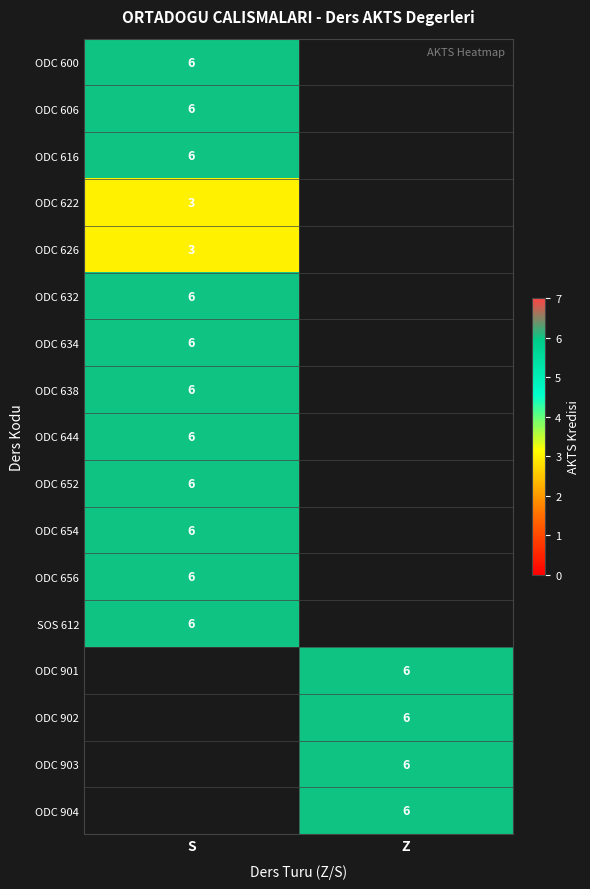

True or false: ODC 616 has a value of 9 at S.

False